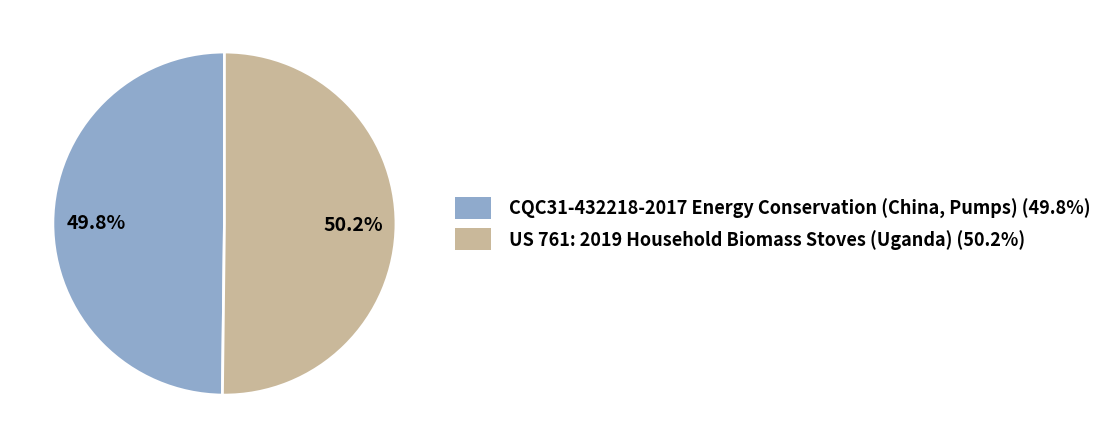

To the nearest percent, what is the average slice percentage?

50%